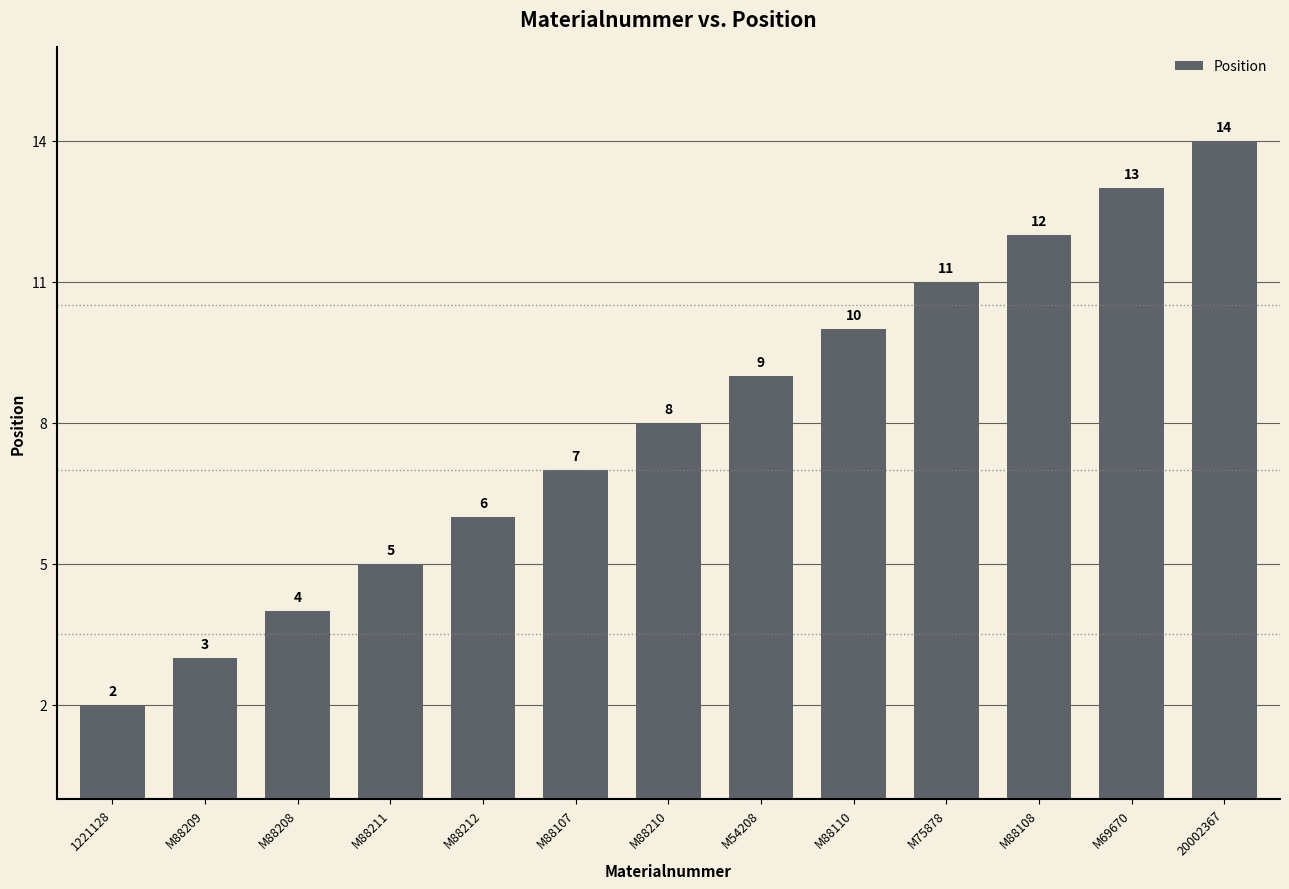

Count the number of data series in this chart.

1